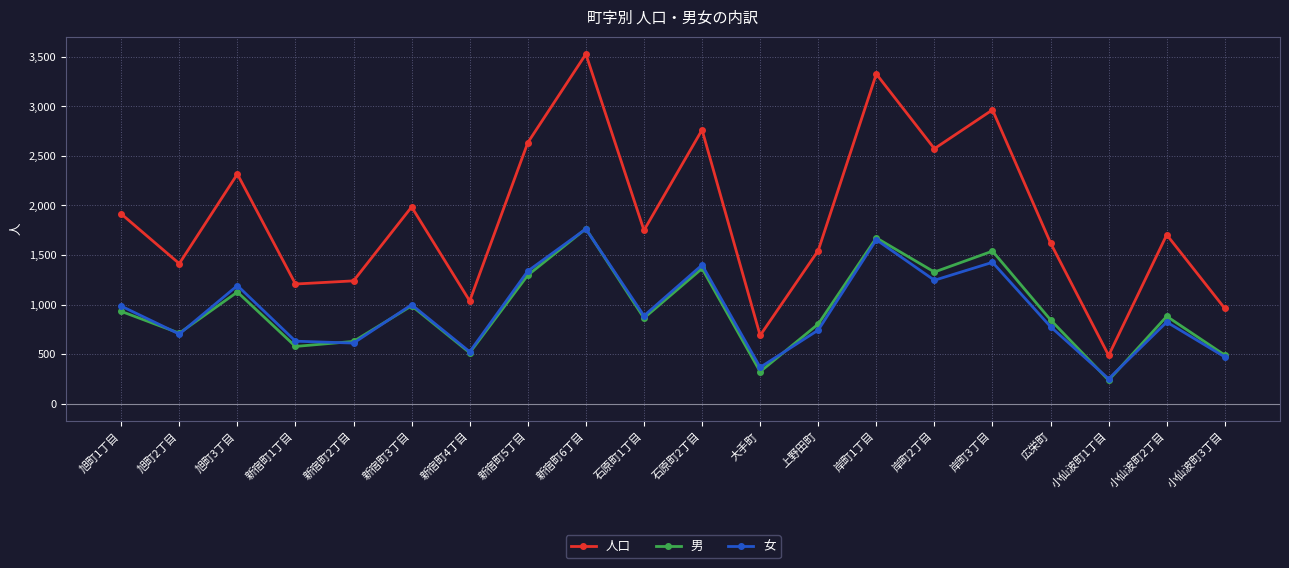

What is the total value across all series at 大手町?

1376